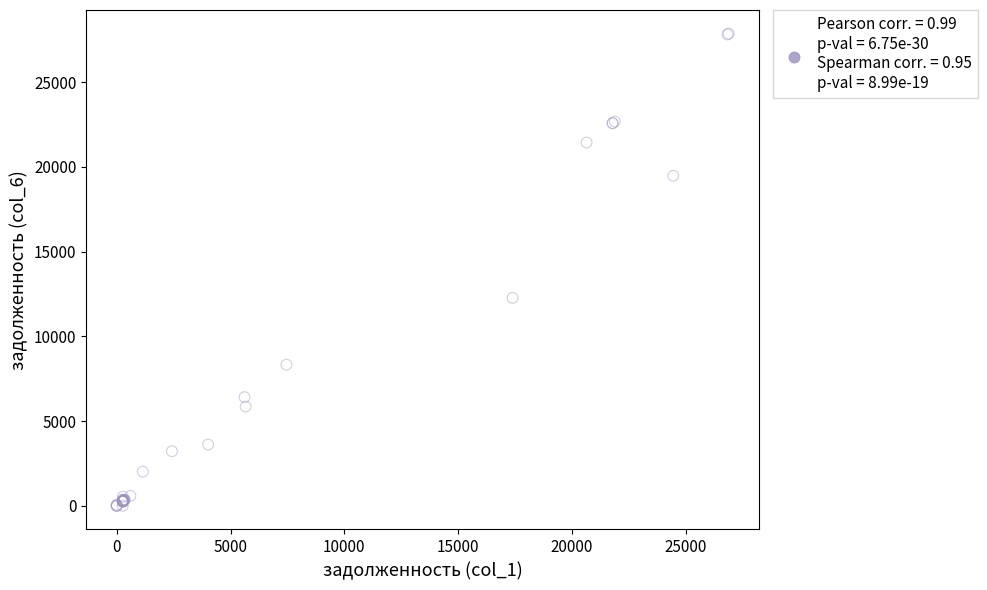

What Y value in the scatter plot is closest to 13930?

12265.0